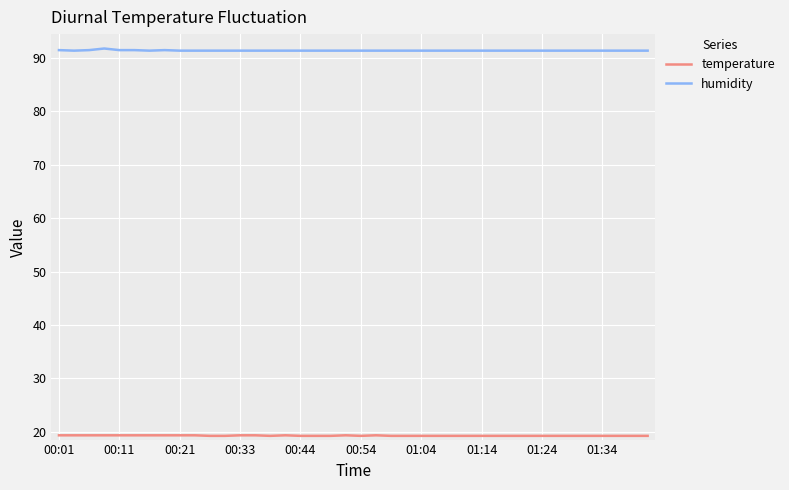

Count the number of categories in the chart.

40